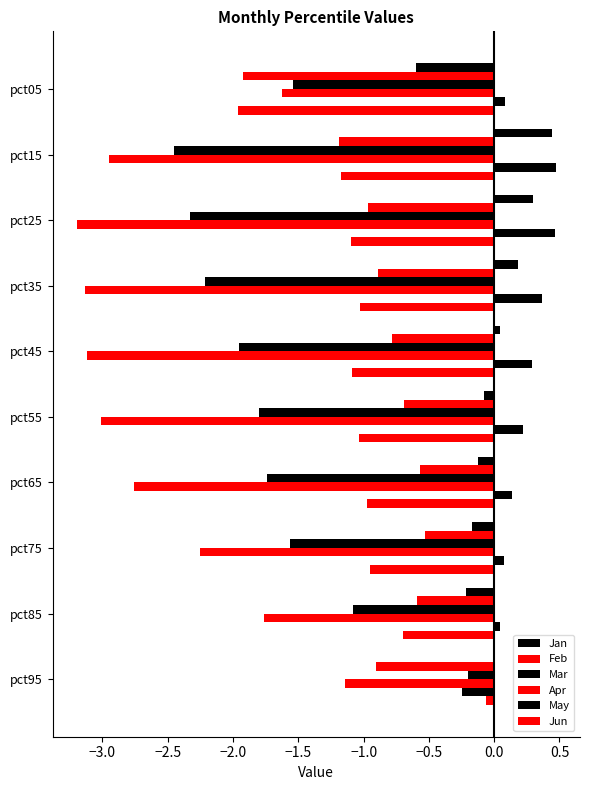

How many distinct data groups are displayed?

6